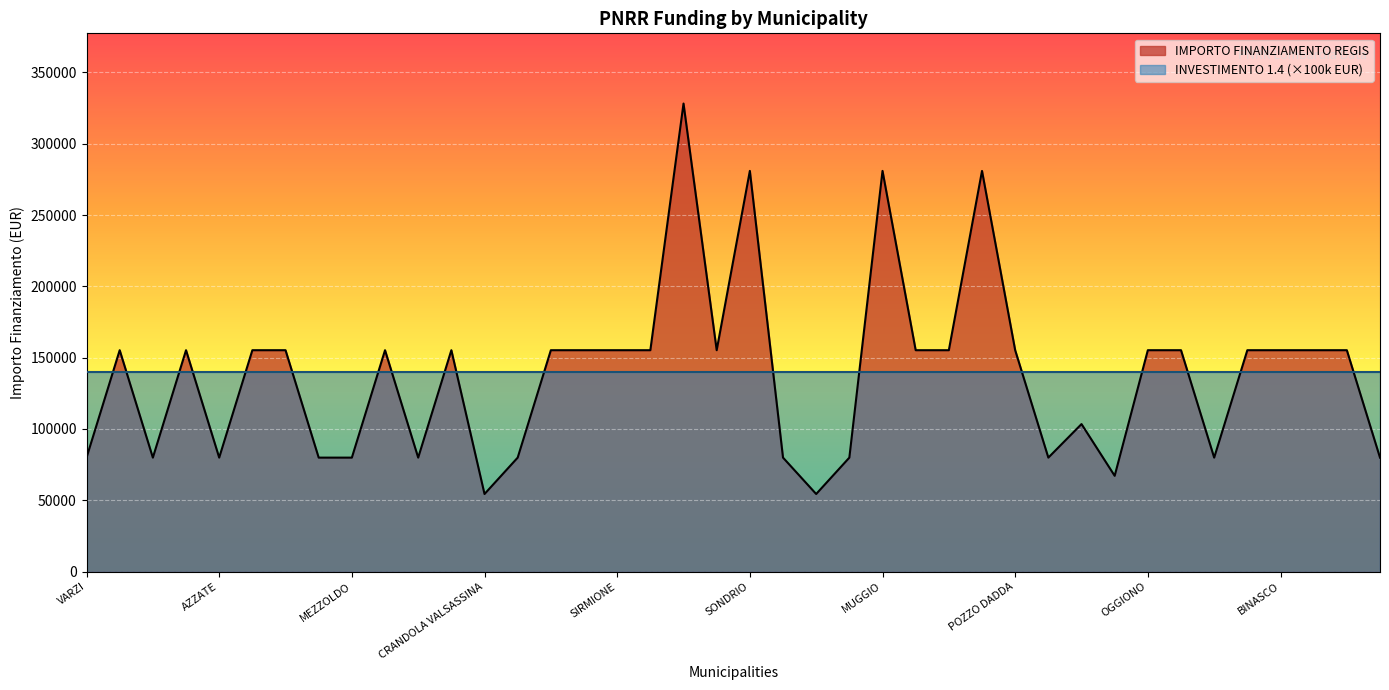

Reading right to left, list all the values displayed in this chart.

CASALOLDO=79922	PONTOGLIO=155234	MANERBIO=155234	BINASCO=155234	BUSSERO=155234	GANDELLINO=79922	MARTINENGO=155234	OGGIONO=155234	SARTIRANA LOMELLINA=67167	SOMMA LOMBARDO=103444	DONGO=79922	POZZO DADDA=155234	CORSICO=280932	LOCATE DI TRIULZI=155234	TAVERNERIO=155234	MUGGIO=280932	VILLANOVA DARDENGHI=79922	LANZADA=54412	TERNATE=79922	SONDRIO=280932	CESATE=155234	CREMONA=328160	VERDELLO=155234	SIRMIONE=155234	STEZZANO=155234	LONATE POZZOLO=155234	PIAZZATORRE=79922	CRANDOLA VALSASSINA=54412	RODIGO=155234	LONGHENA=79922	VEDANO OLONA=155234	MEZZOLDO=79922	FOPPOLO=79922	VIDIGULFO=155234	DELLO=155234	AZZATE=79922	PONTE SAN PIETRO=155234	FRASCAROLO=79922	BREGNANO=155234	VARZI=79922